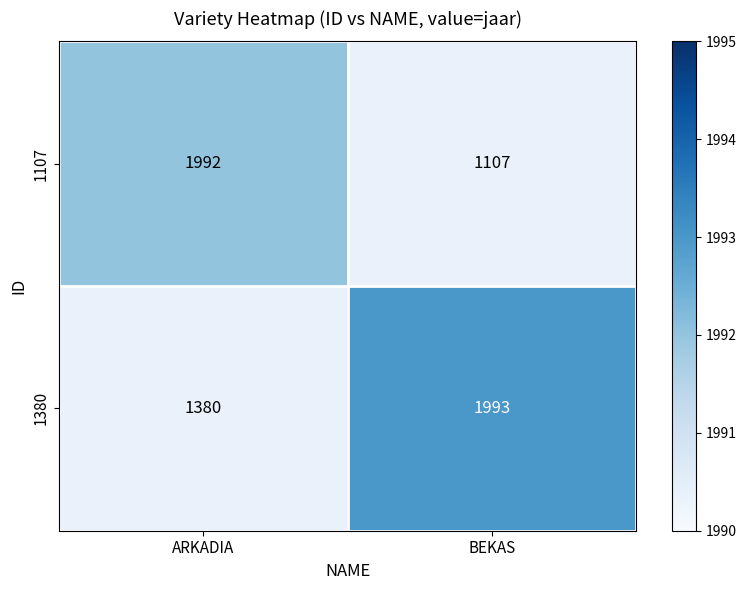

At which category does the chart reach its minimum across all series?

ARKADIA